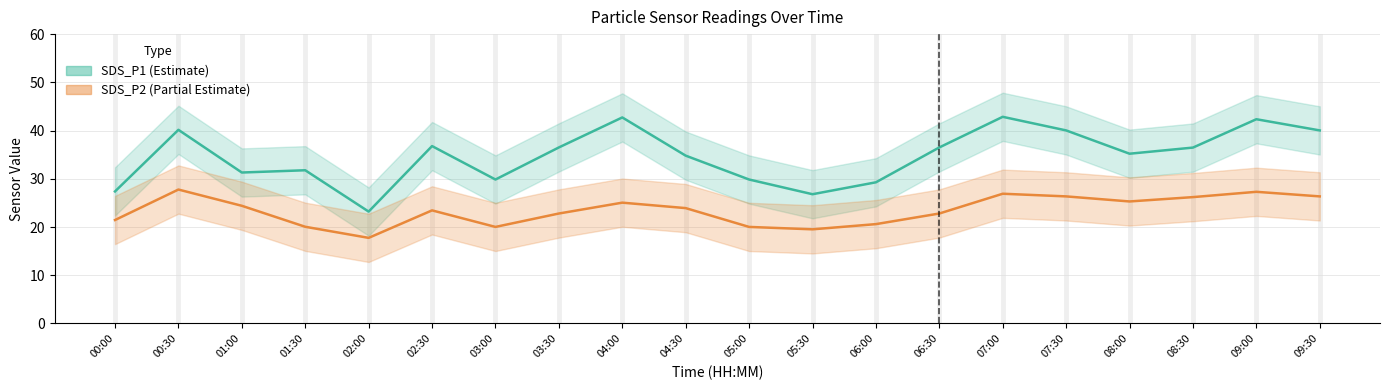

List the series in order of their peak value, lowest first.

SDS_P2, SDS_P1